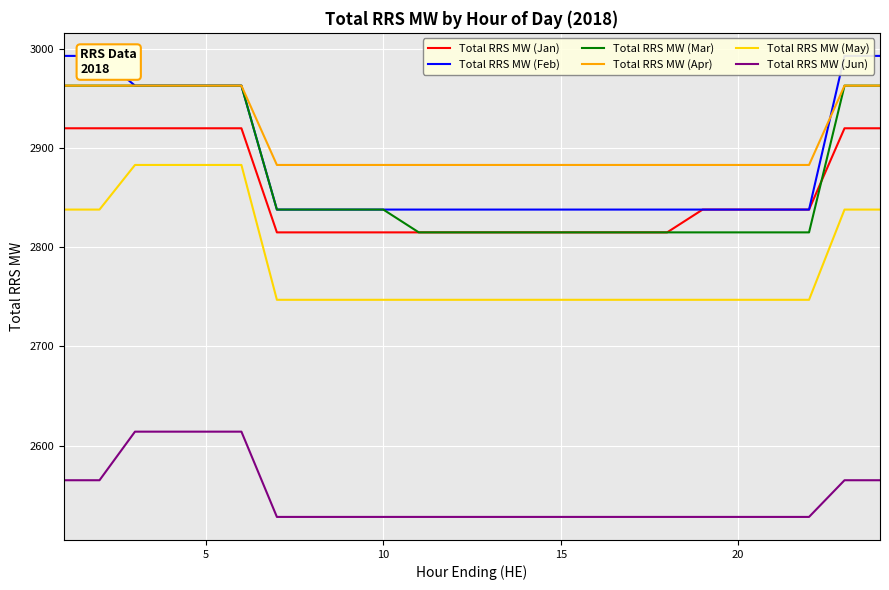

What are all the series names shown in the legend?

Total RRS MW (Jan), Total RRS MW (Feb), Total RRS MW (Mar), Total RRS MW (Apr), Total RRS MW (May), Total RRS MW (Jun)